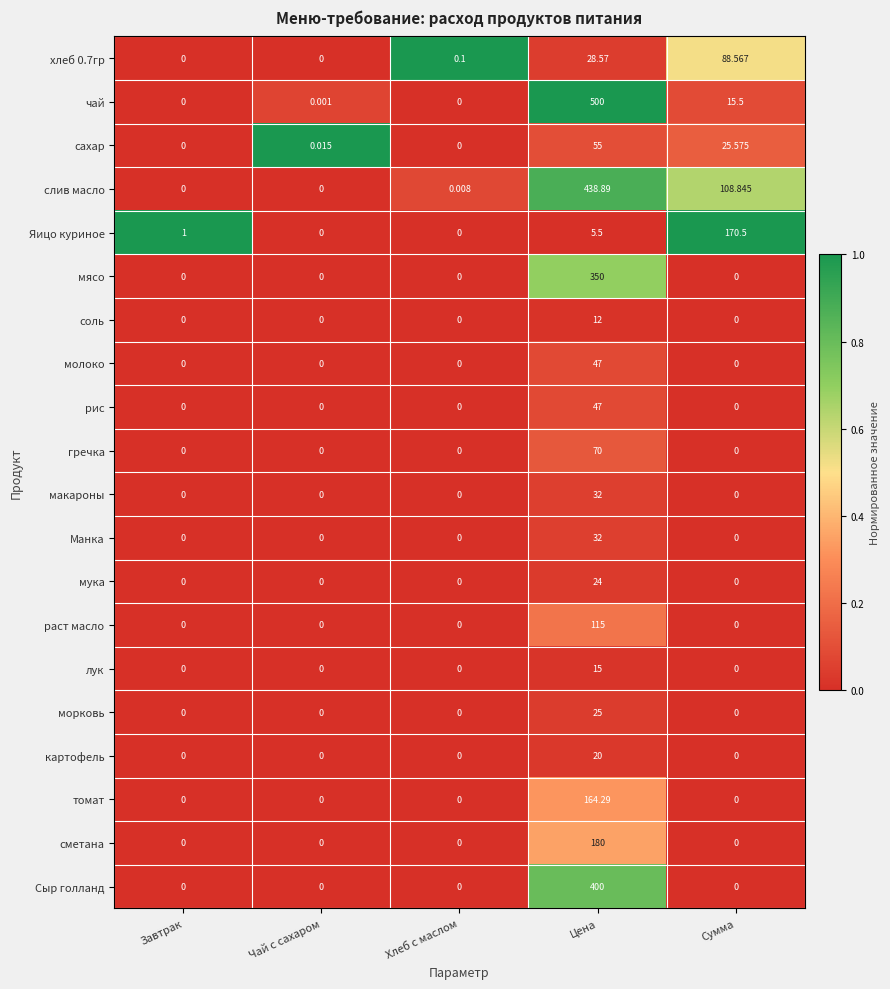

At which category does the chart reach its peak across all series?

Цена